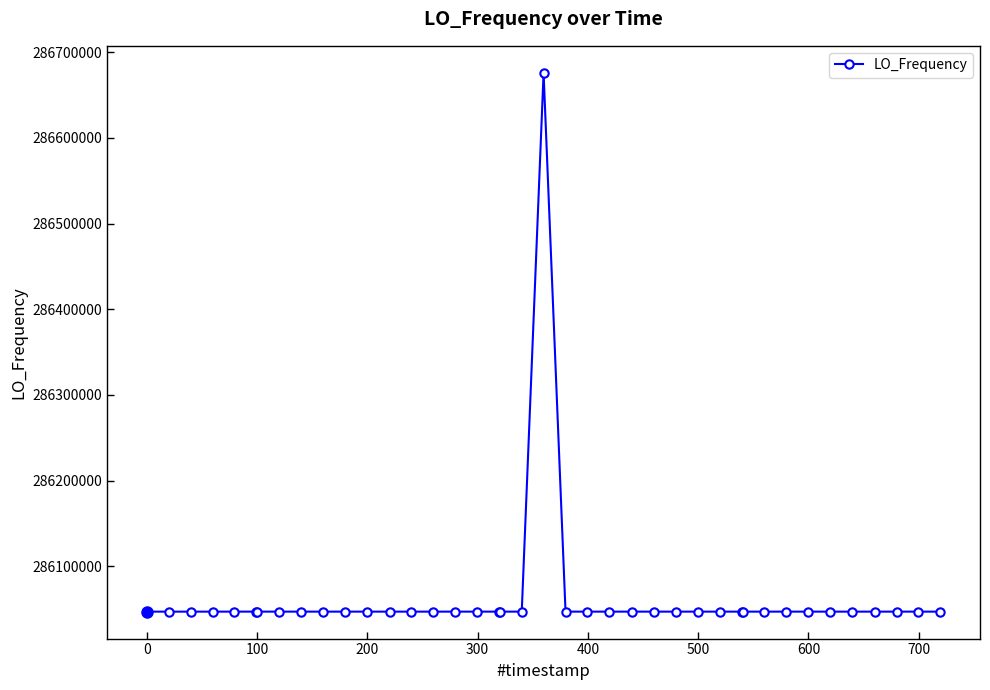

What is the difference between the maximum and minimum values?

629163.8